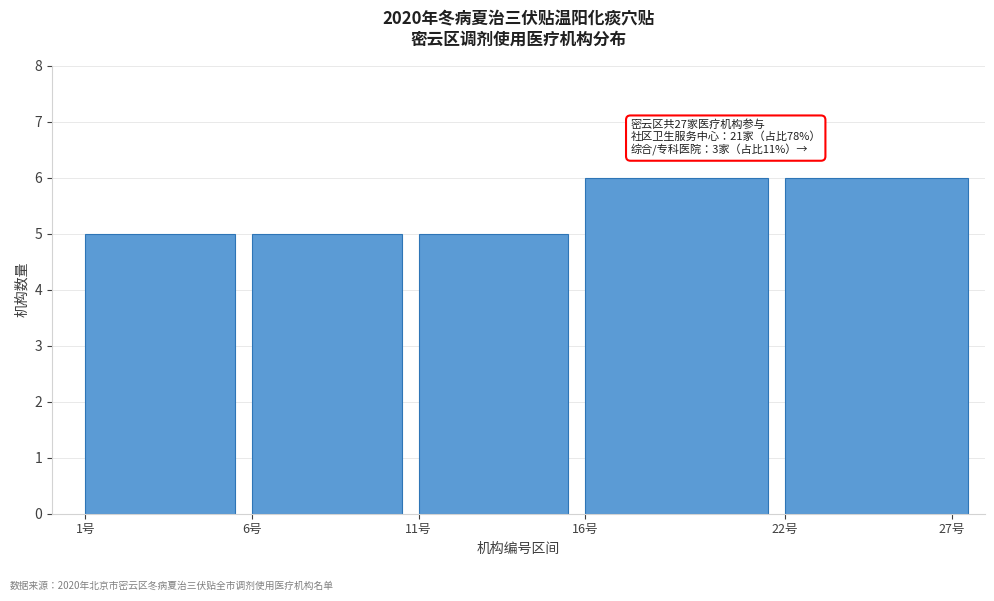

Reading left to right, what are all the values shown in this chart?

1号=5	6号=5	11号=5	16号=6	27号=6